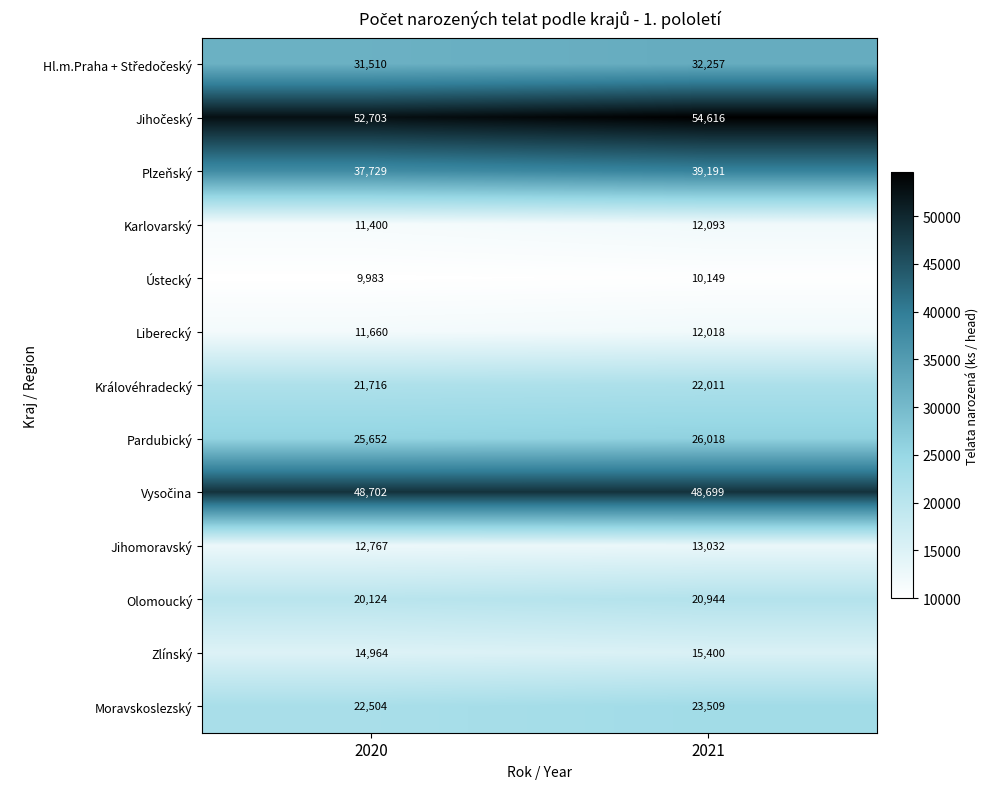

What is the difference between the highest and lowest values at 2020?

42720